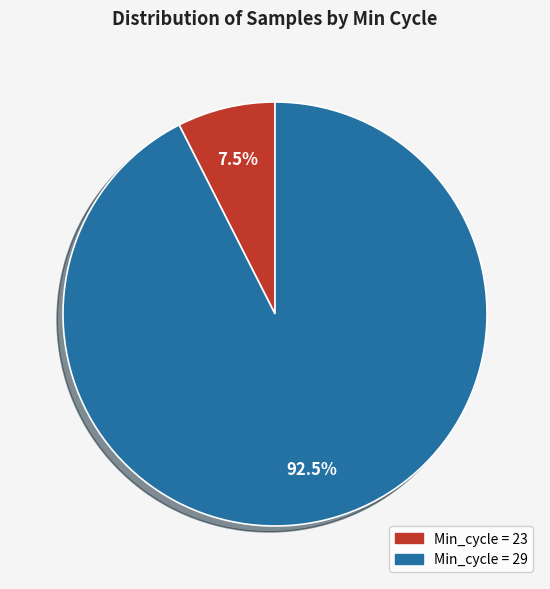

Between Min_cycle = 23 and Min_cycle = 29, which is larger?

Min_cycle = 29